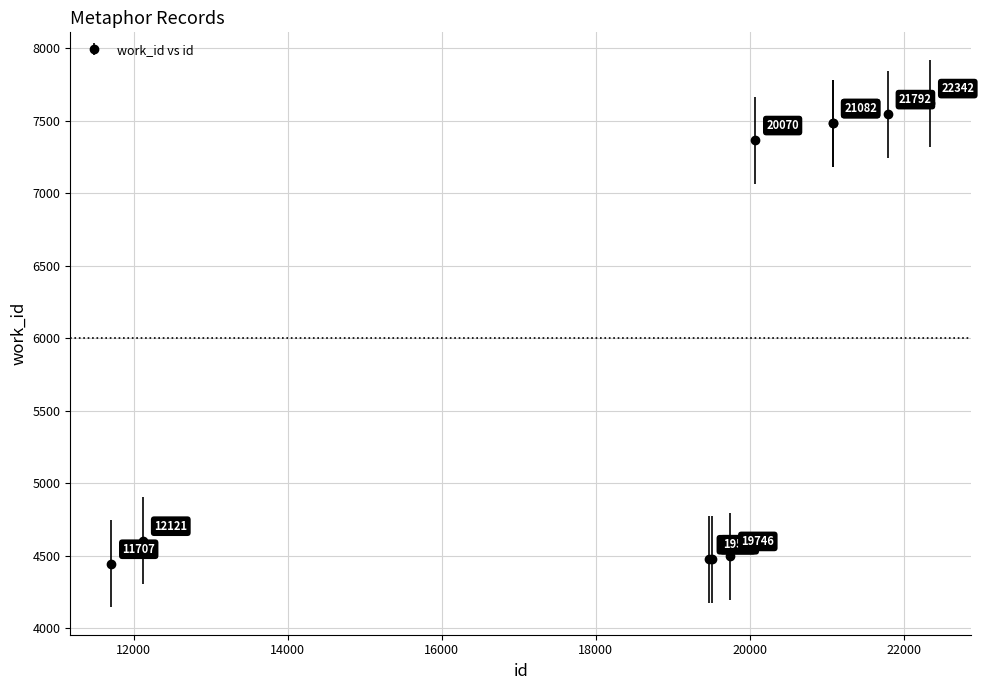

What is the minimum value shown in the chart?

4444